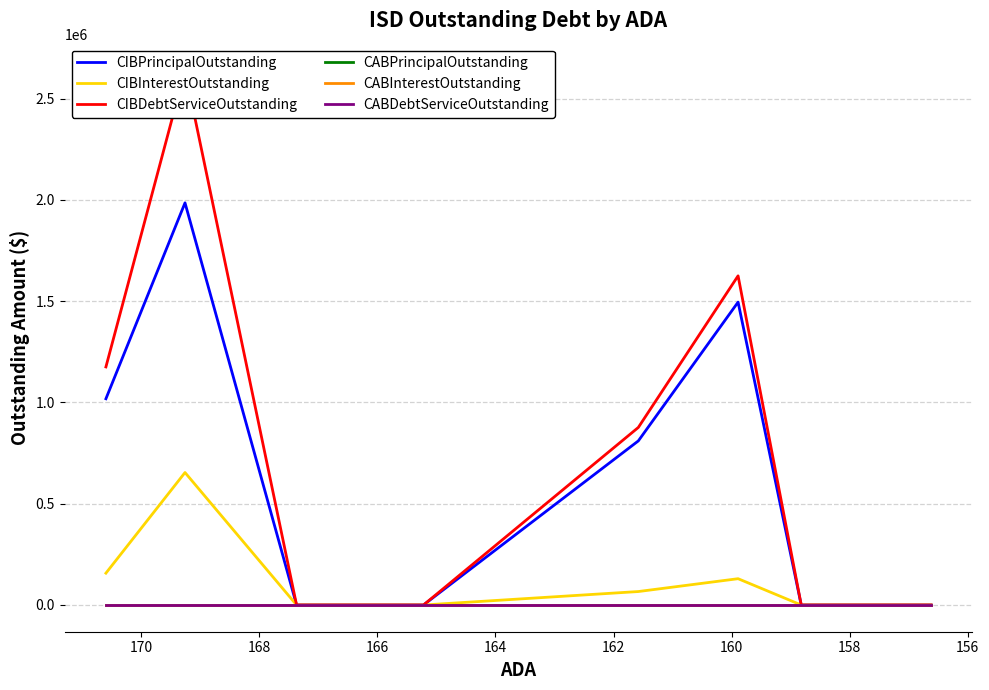

The CABInterestOutstanding series shows 0.0 at 164. True or false?

True